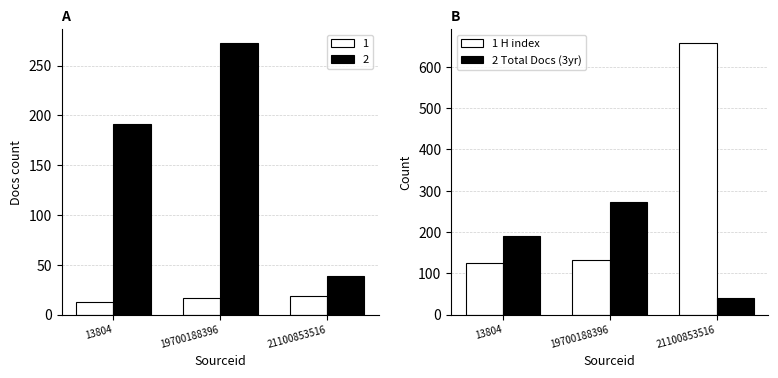

What is the approximate value of 1 at 21100853516?

19